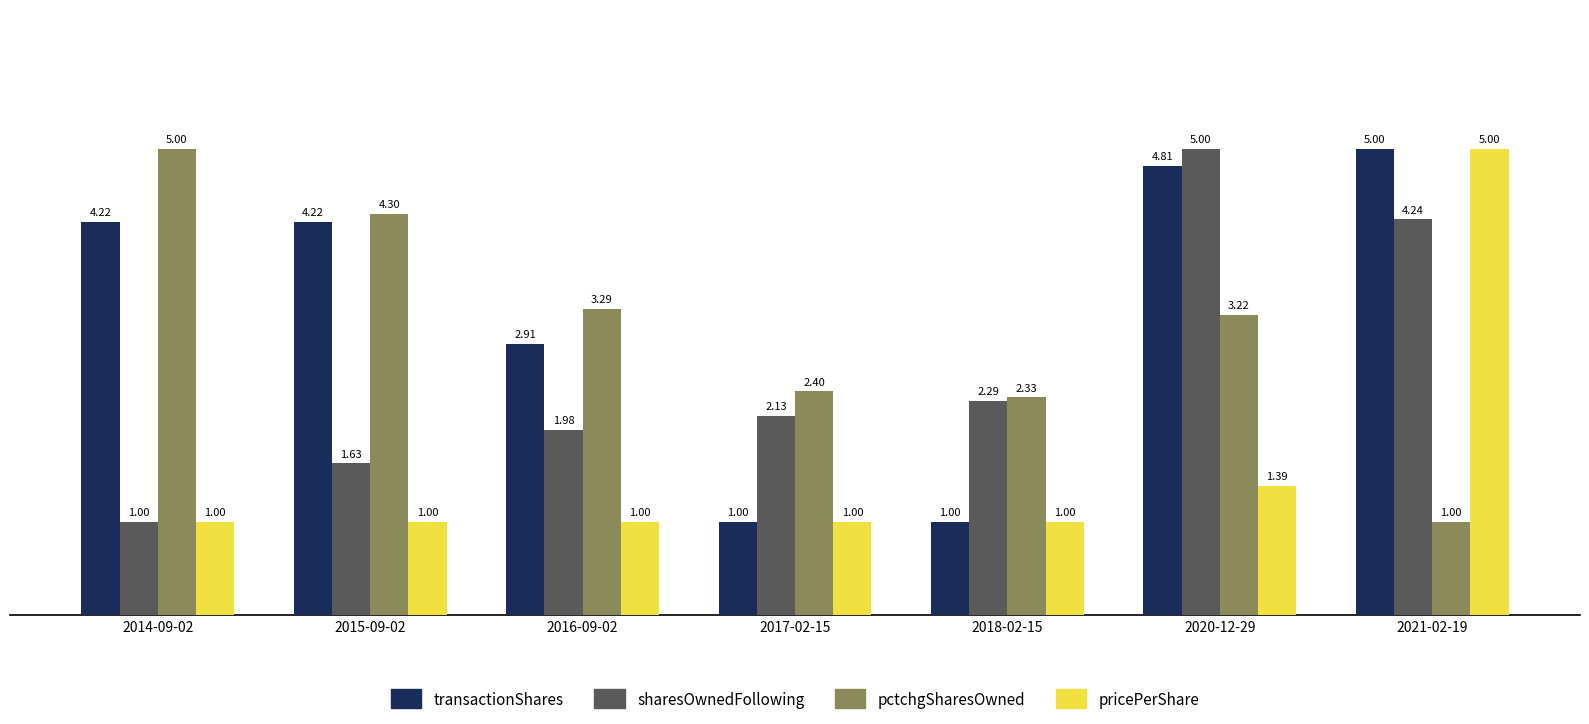

At which category is the sum across all series the highest?

2021-02-19